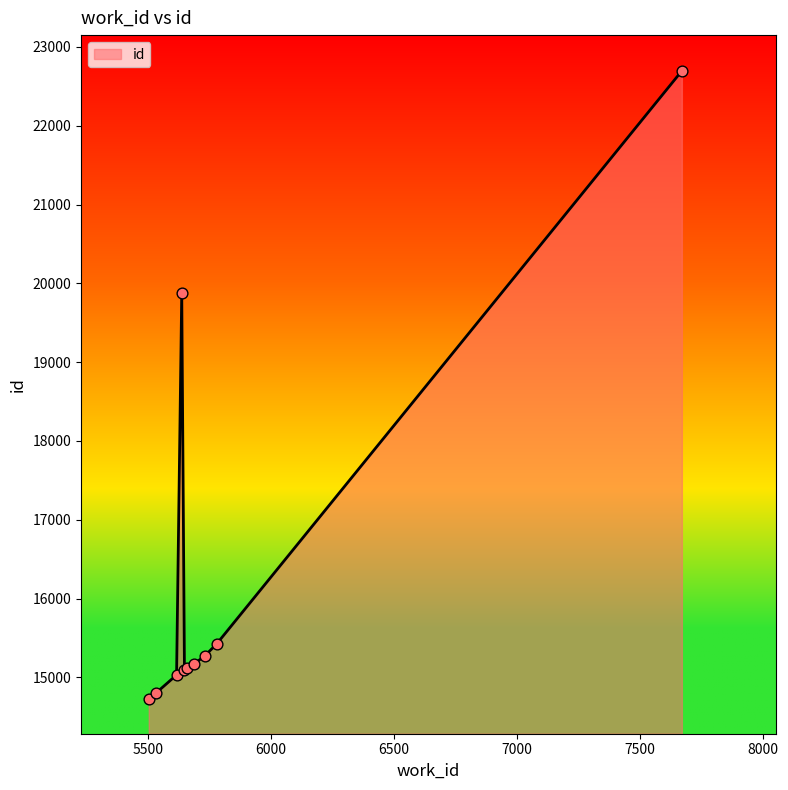

What is the difference between the maximum and minimum values?

7969